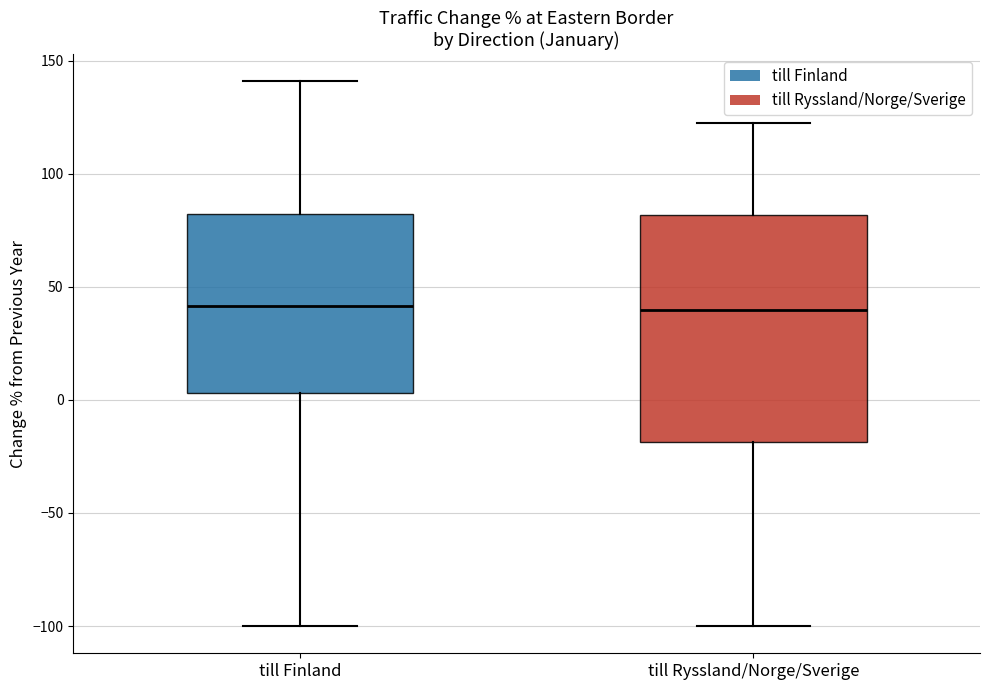

Which box is the tallest, from its lower edge to its upper edge?

till Ryssland/Norge/Sverige